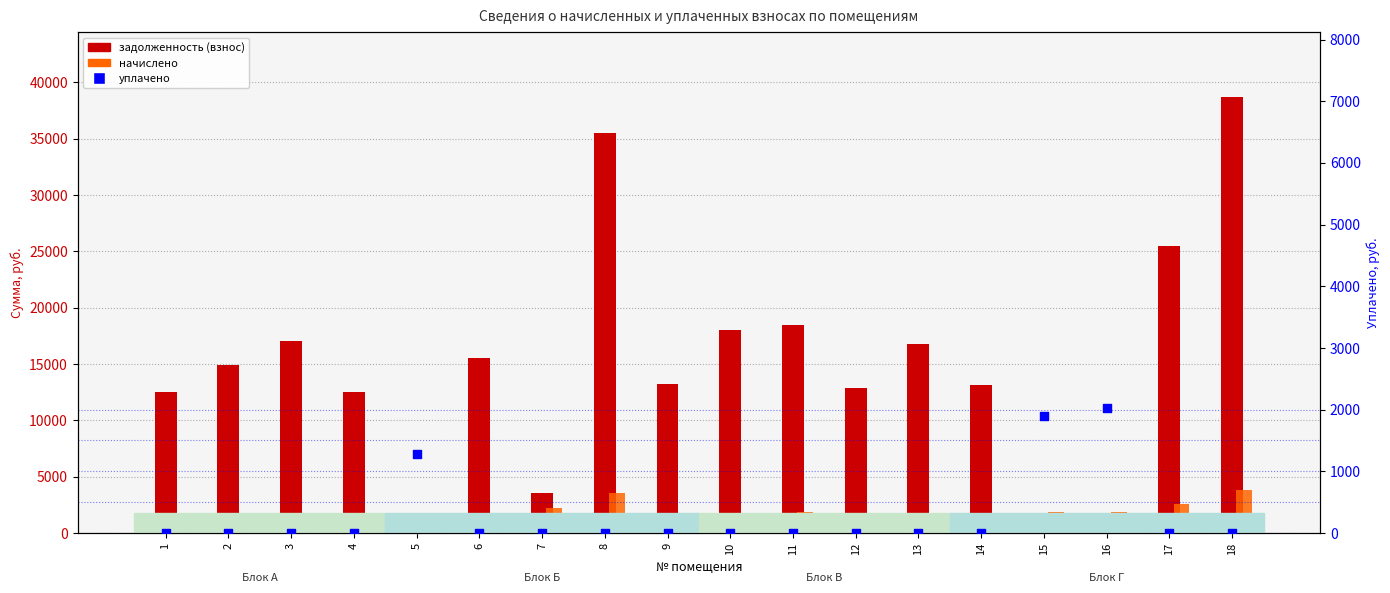

What is the total value across all series at 3?

18702.2